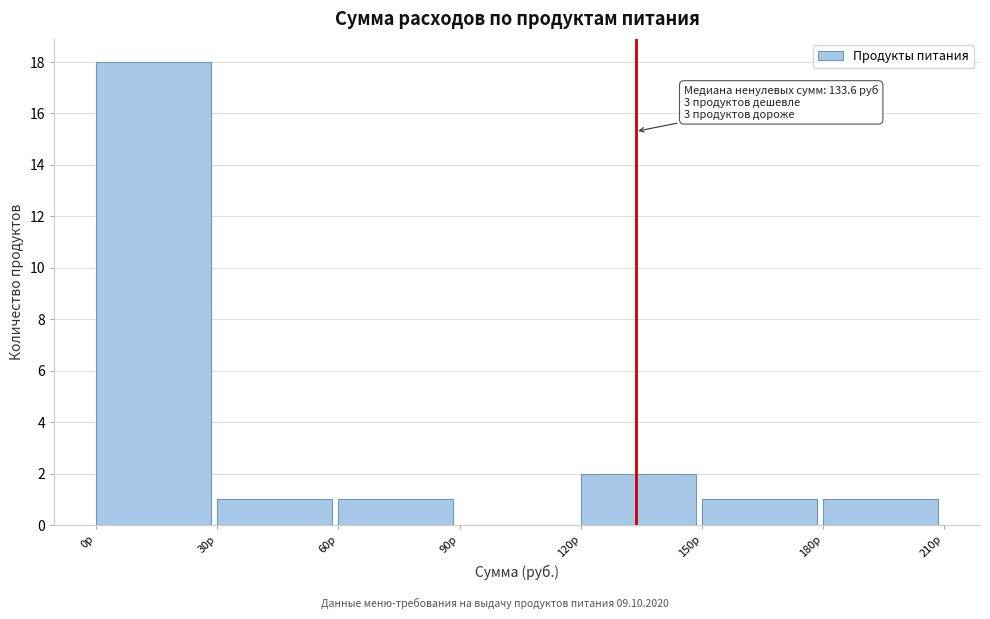

Which range on the x-axis has the tallest bar?

0 to 30